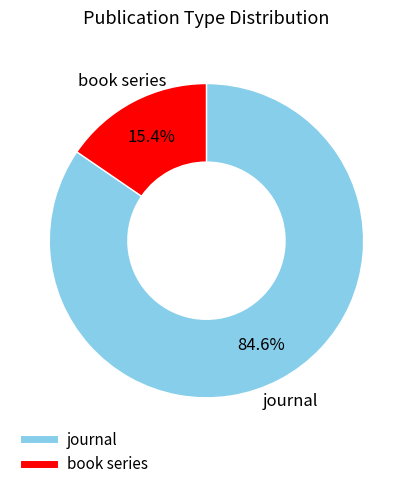

Count the number of slices in the pie.

2